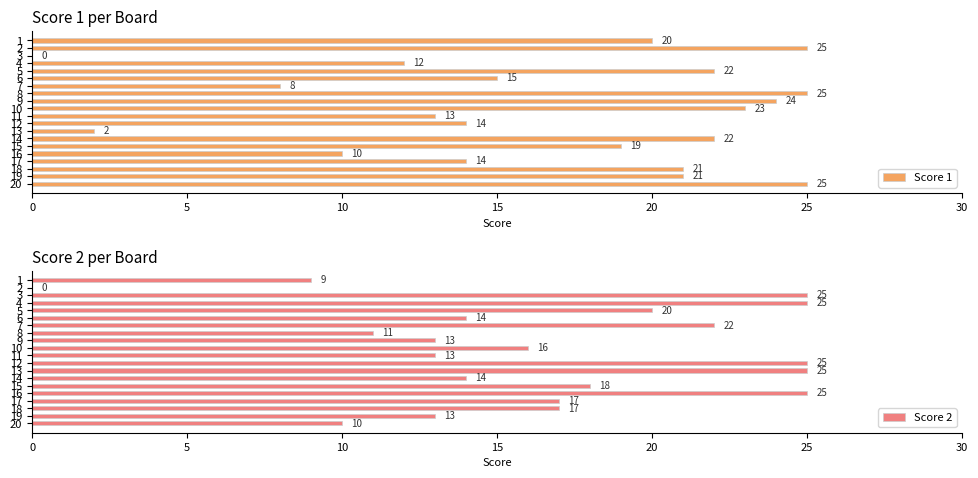

The value of Score 1 at 3 is -10. True or false?

False